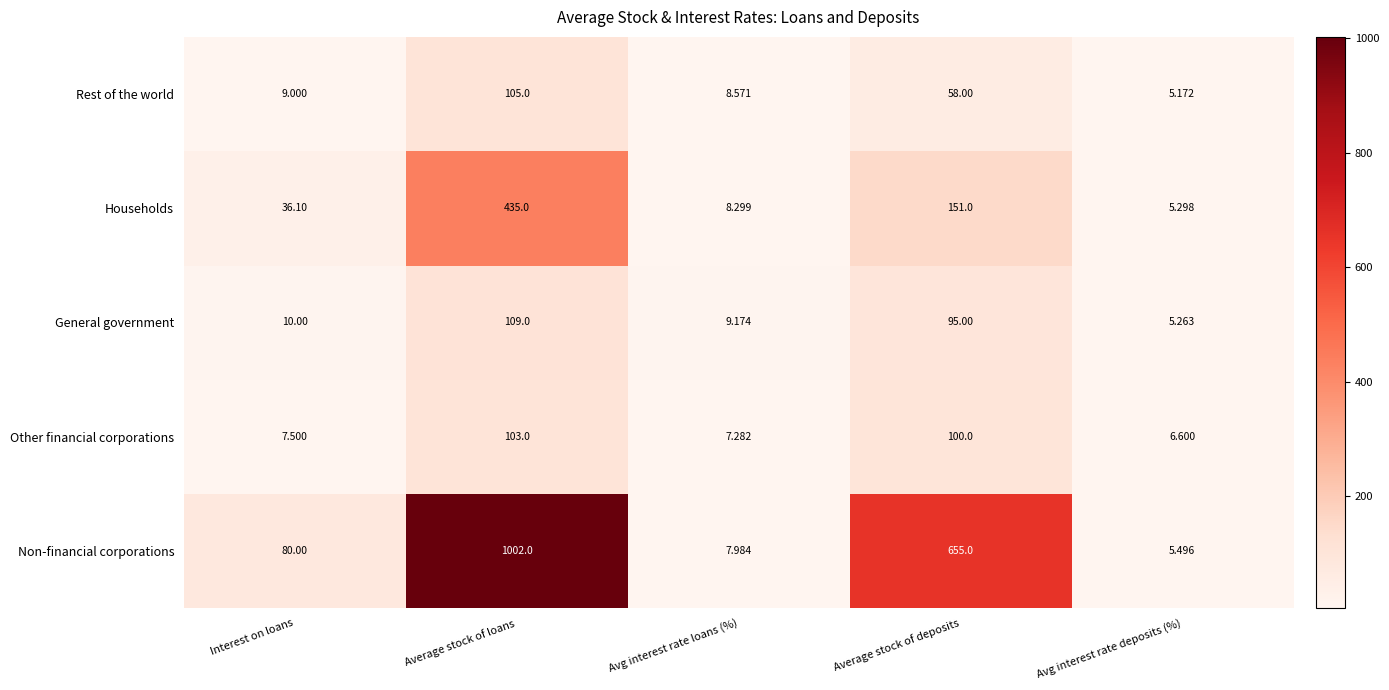

At which label is Other financial corporations closest to 54?

Average stock of deposits